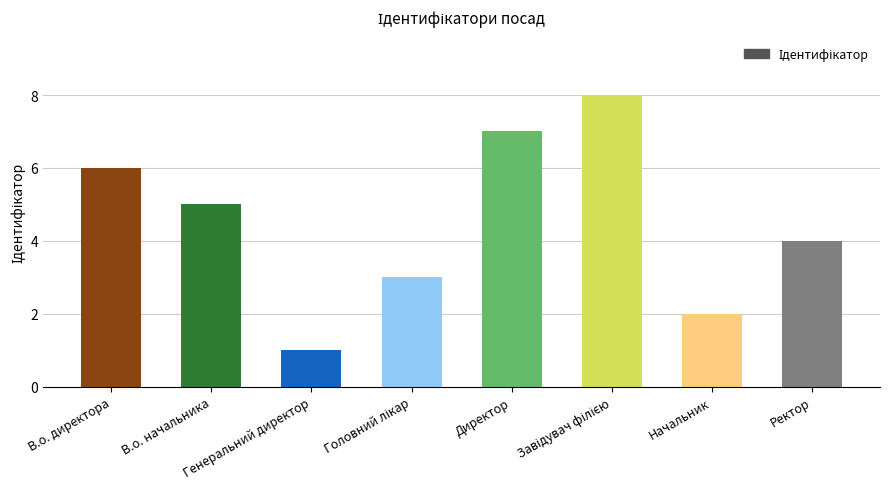

What is the difference between the maximum and minimum values?

7